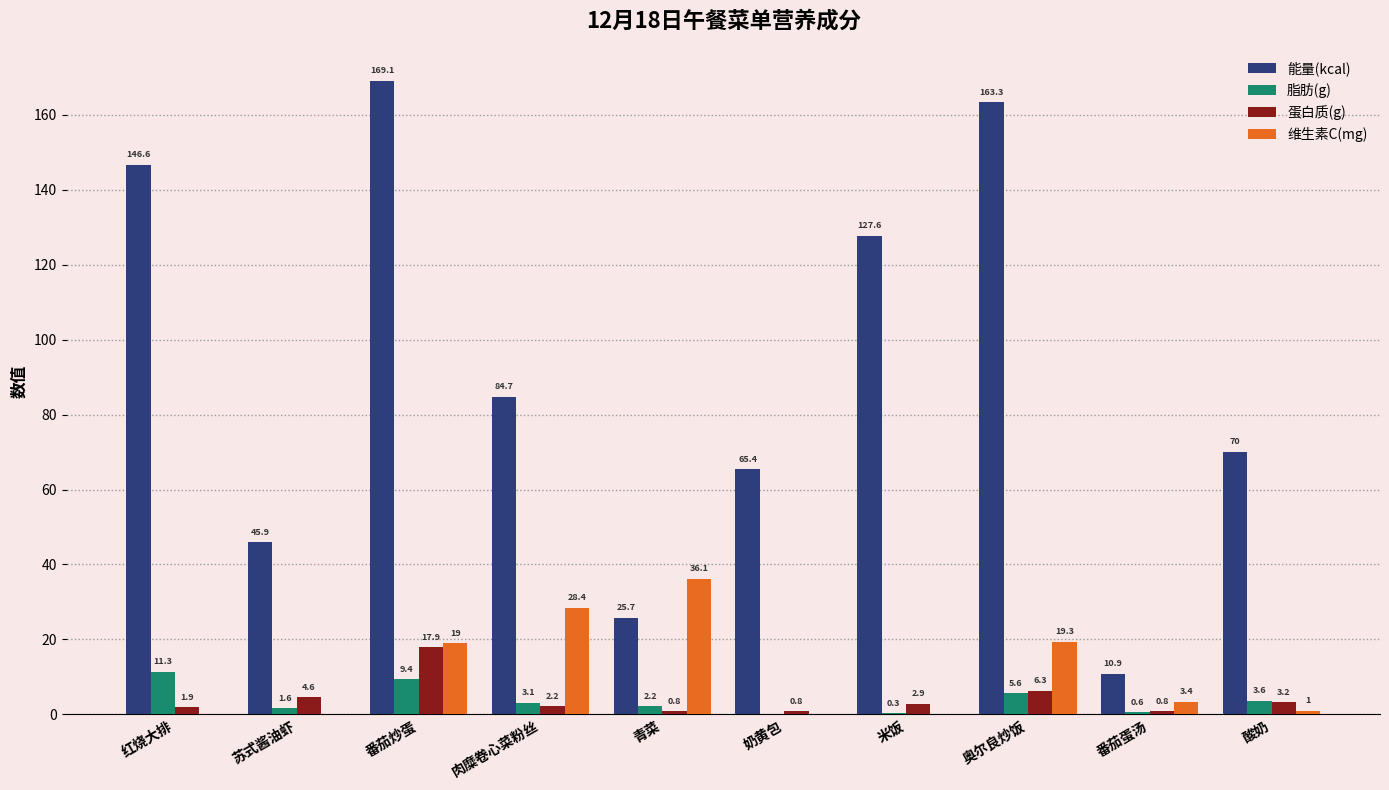

Reading left to right, extract all data points from this chart.

能量(kcal): 146.6	45.9	169.1	84.7	25.7	65.4	127.6	163.3	10.9	70.0
脂肪(g): 11.3	1.6	9.4	3.1	2.2	0.0	0.3	5.6	0.6	3.6
蛋白质(g): 1.9	4.6	17.9	2.2	0.8	0.8	2.9	6.3	0.8	3.2
维生素C(mg): 0.0	0.0	19.0	28.4	36.1	0.0	0.0	19.3	3.4	1.0